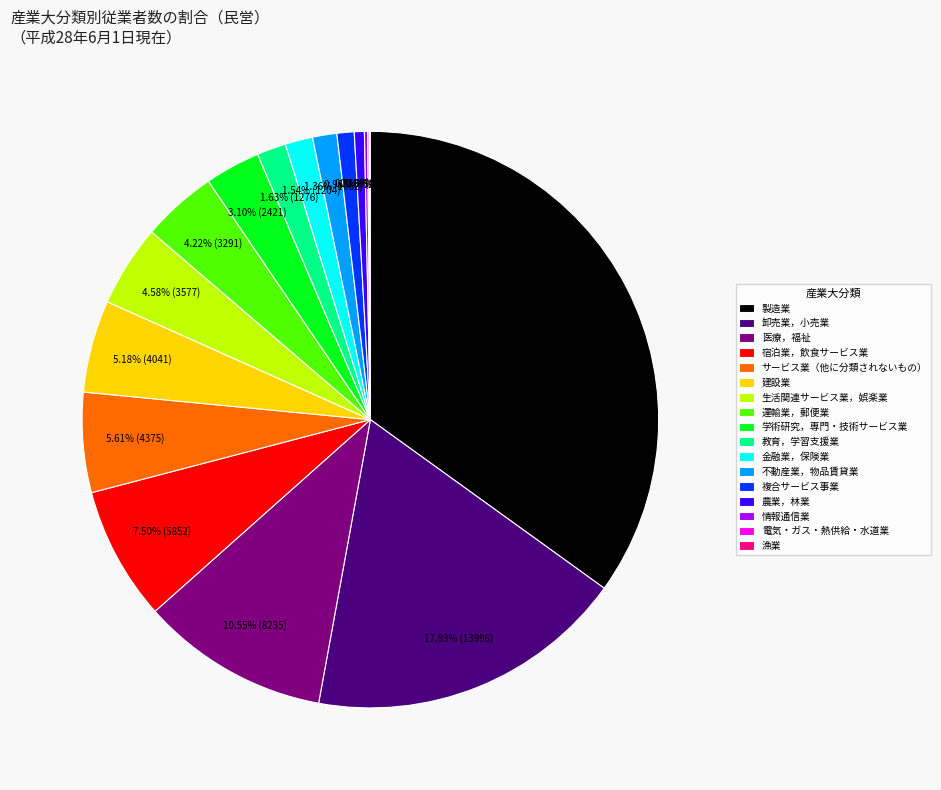

Which category has the biggest portion of the pie?

製造業